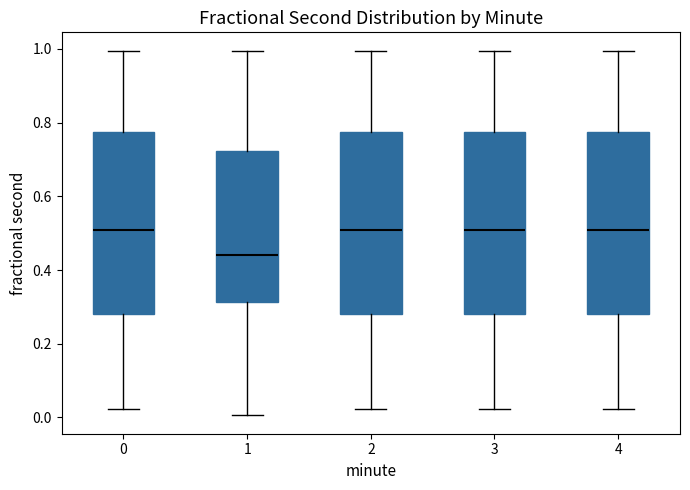

Reading left to right, transcribe this box plot: for each box, give where its median line is, the range the box spans, and where its two whiskers end, as read against the y-axis. The values are not printed on the chart, so give them approximately, as read against the axis.

0: median 0.50, box 0.28 to 0.78, whiskers 0.02 to 1.00
1: median 0.44, box 0.32 to 0.72, whiskers 0.00 to 1.00
2: median 0.50, box 0.28 to 0.78, whiskers 0.02 to 1.00
3: median 0.50, box 0.28 to 0.78, whiskers 0.02 to 1.00
4: median 0.50, box 0.28 to 0.78, whiskers 0.02 to 1.00